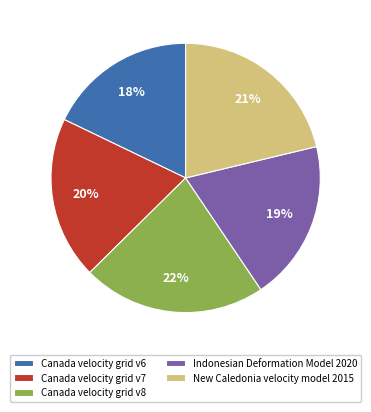

Does Canada velocity grid v8 account for over 50% of the chart?

No